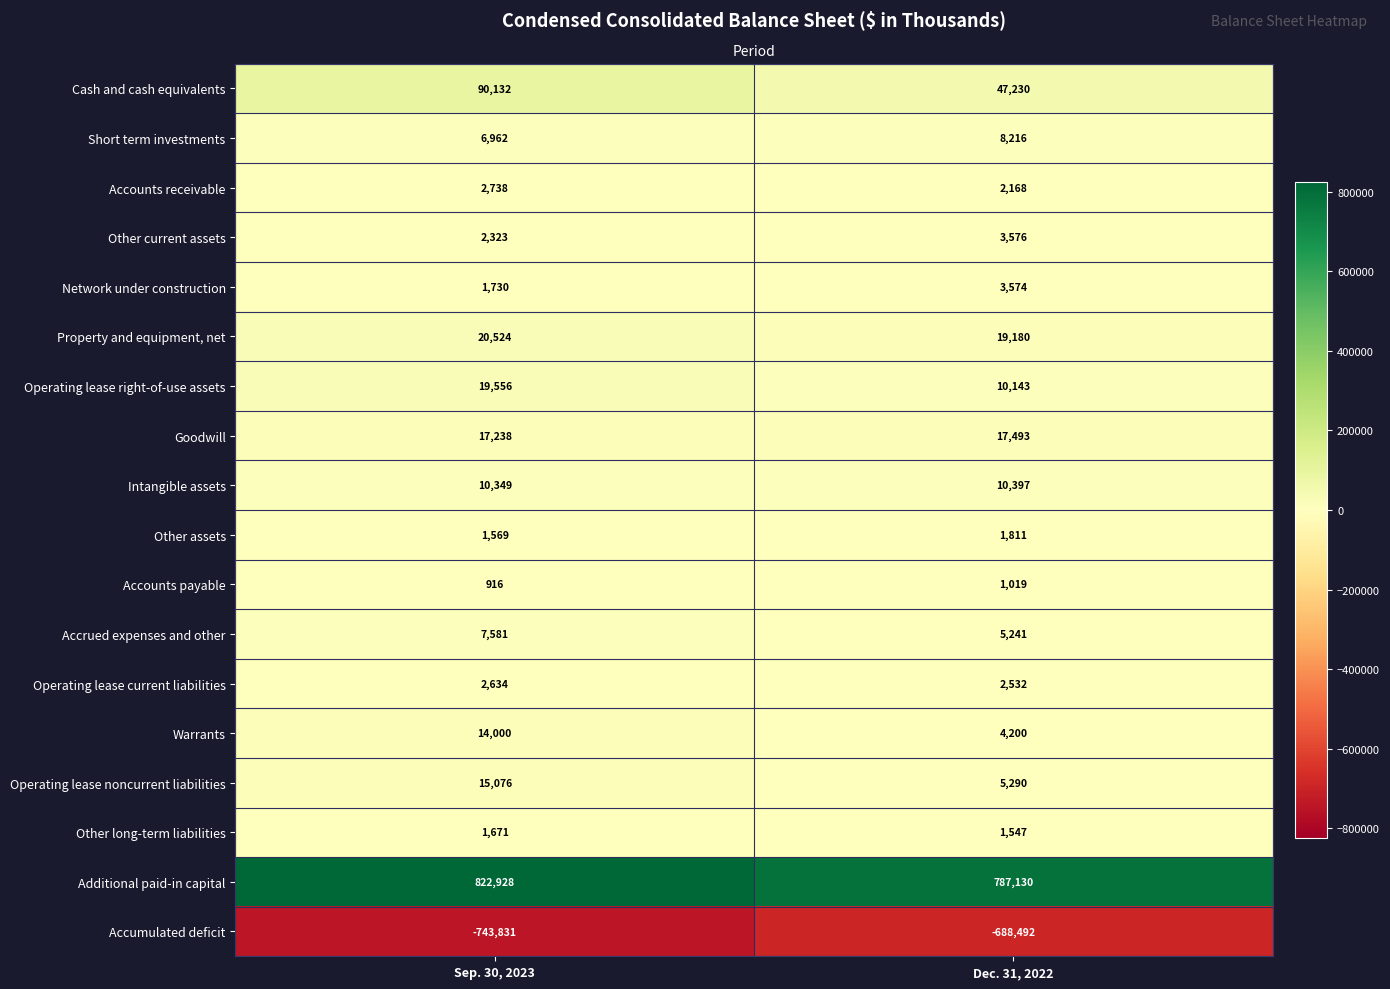

Which series has the largest total across all categories?

Additional paid-in capital